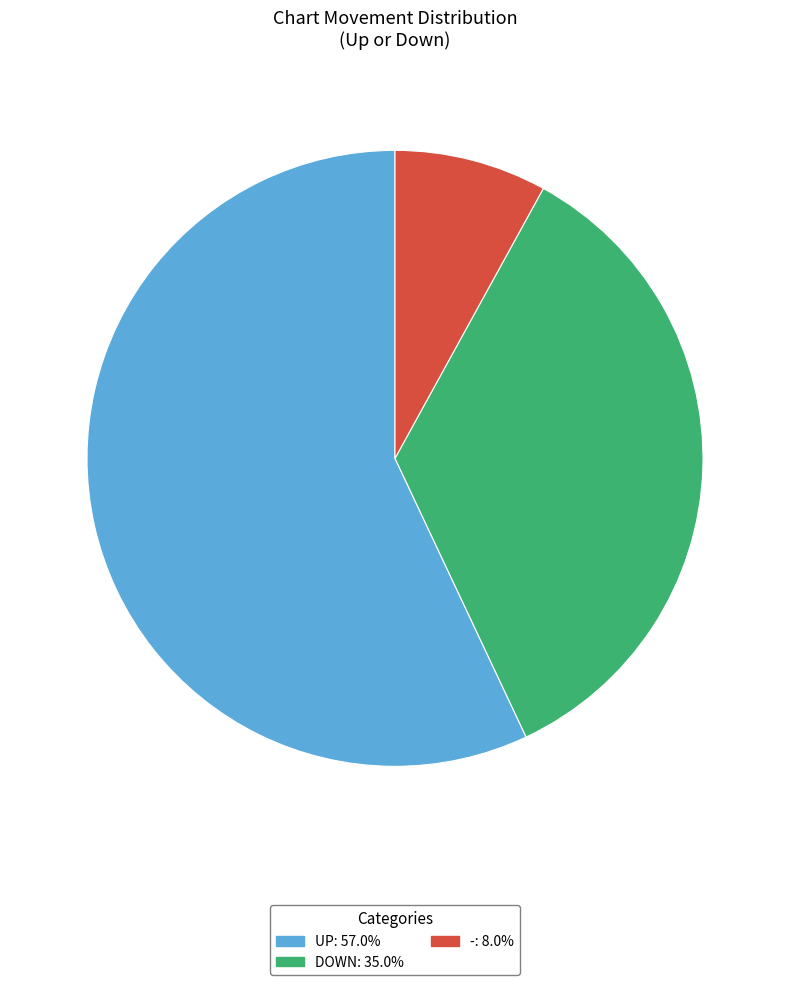

Does any single category account for the majority?

Yes